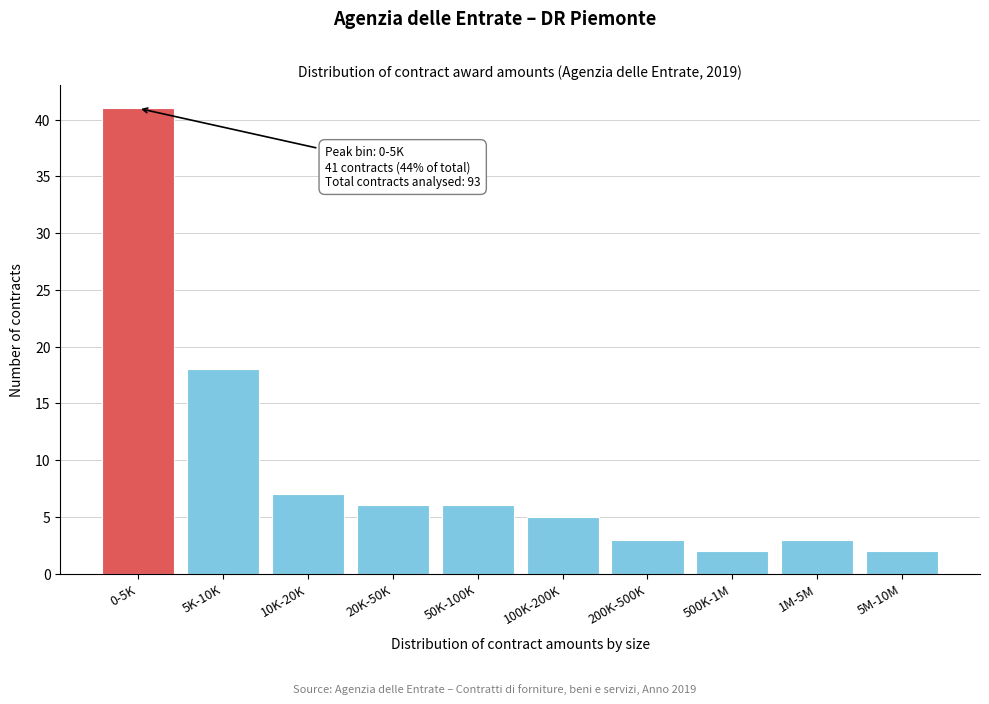

Reading left to right, list all the values displayed in this chart.

0-5K=41	5K-10K=18	10K-20K=7	20K-50K=6	50K-100K=6	100K-200K=5	200K-500K=3	500K-1M=2	1M-5M=3	5M-10M=2